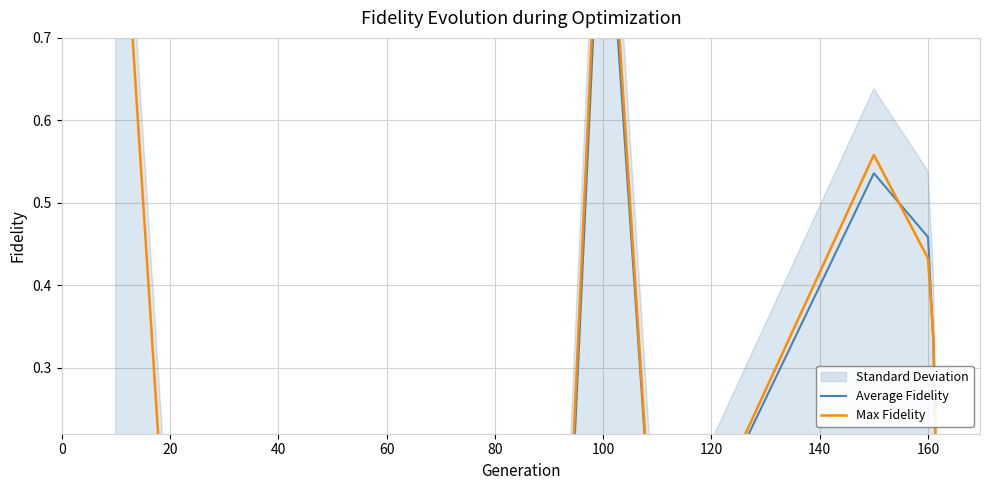

True or false: Average Fidelity and Max Fidelity intersect in this chart.

True